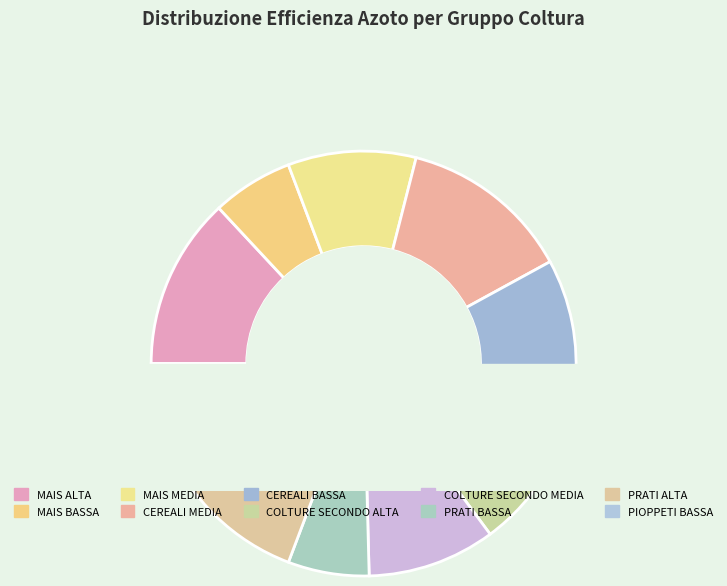

Does PRATI BASSA represent more than half of the total?

No